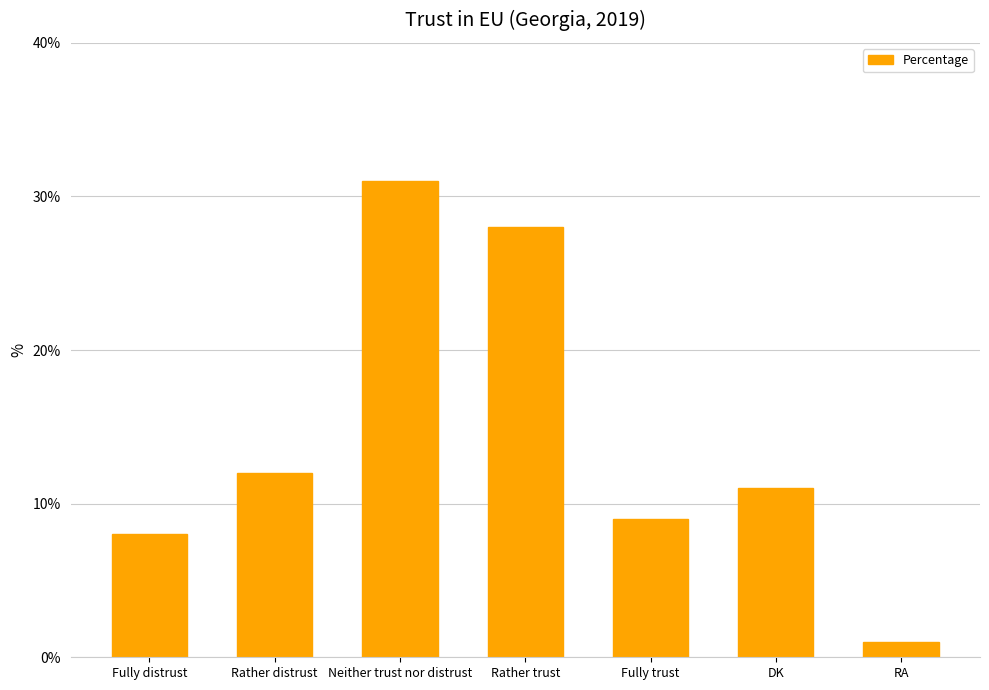

What is the difference between the maximum and minimum values?

30